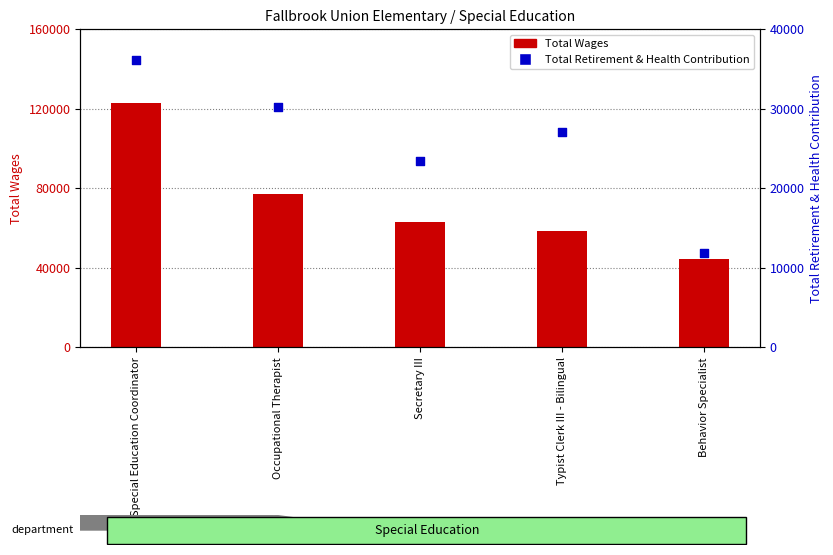

What are all the series names shown in the legend?

Total Wages, Total Retirement & Health Contribution